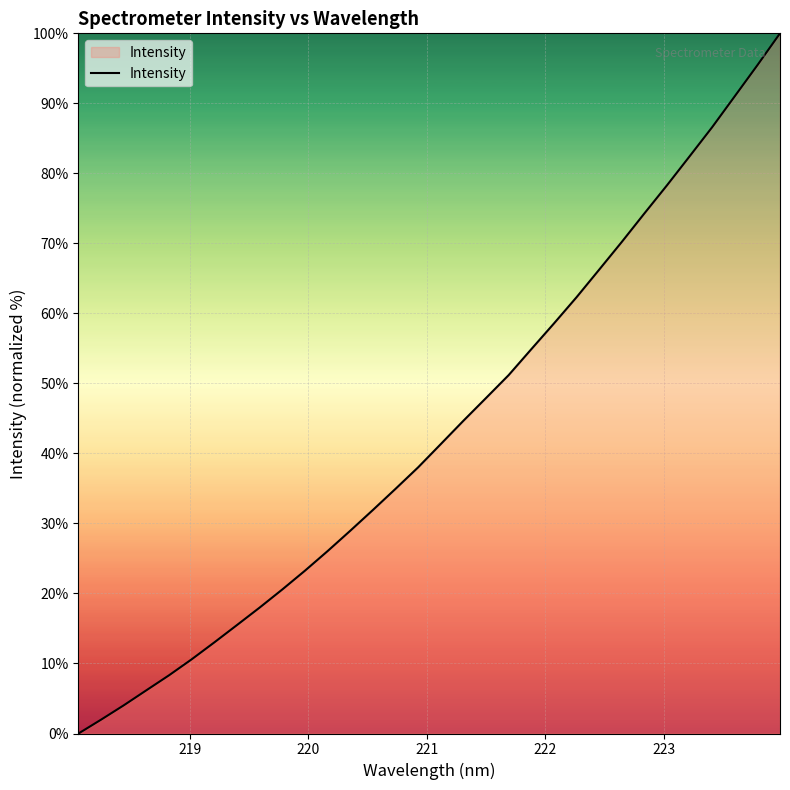

What is the greatest value displayed?

100.0